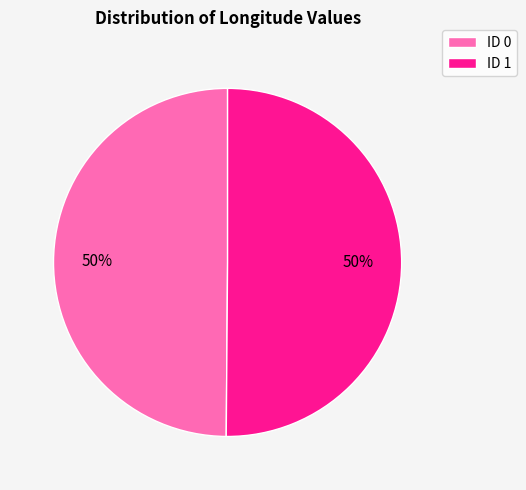

To the nearest percent, what portion does ID 0 represent?

50%